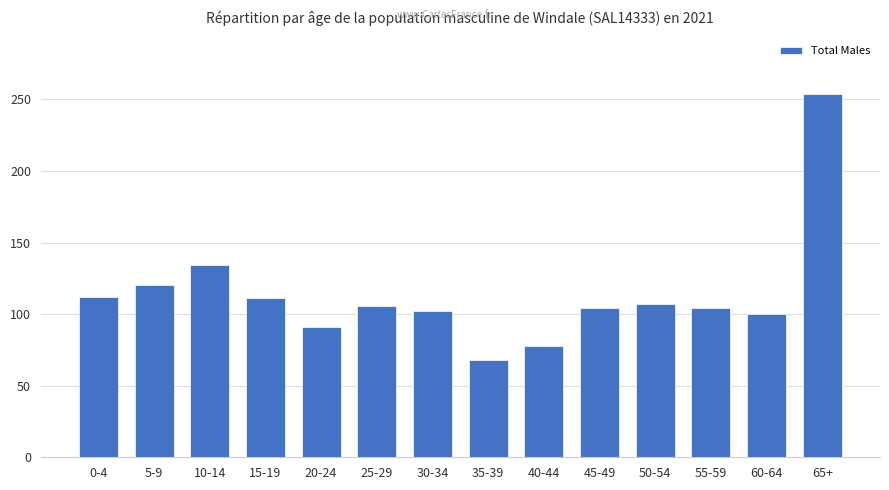

Are the bars grouped side by side (vs. stacked)?

No